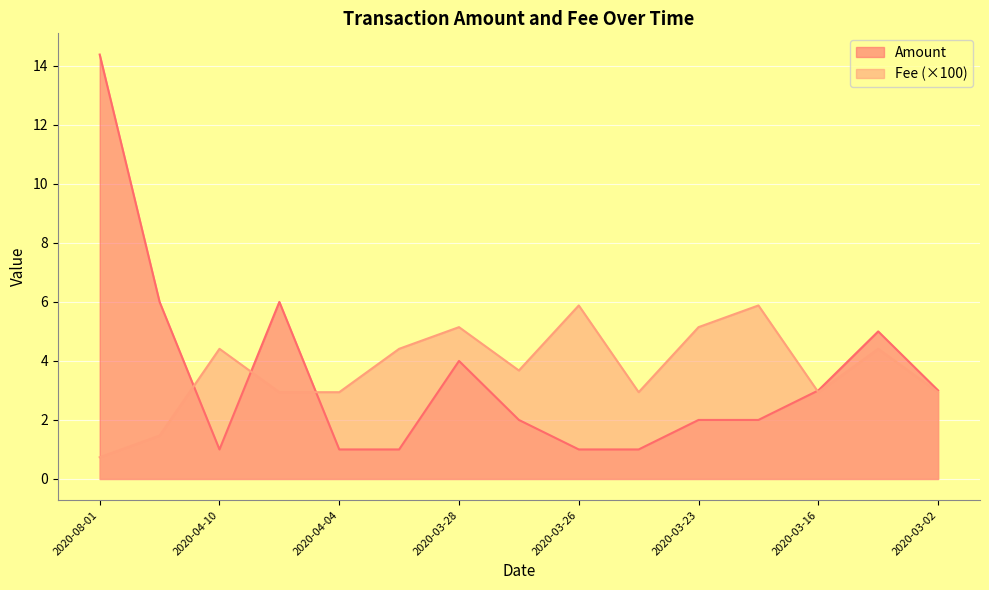

True or false: Fee has more than 2 points higher than both neighbors.

True